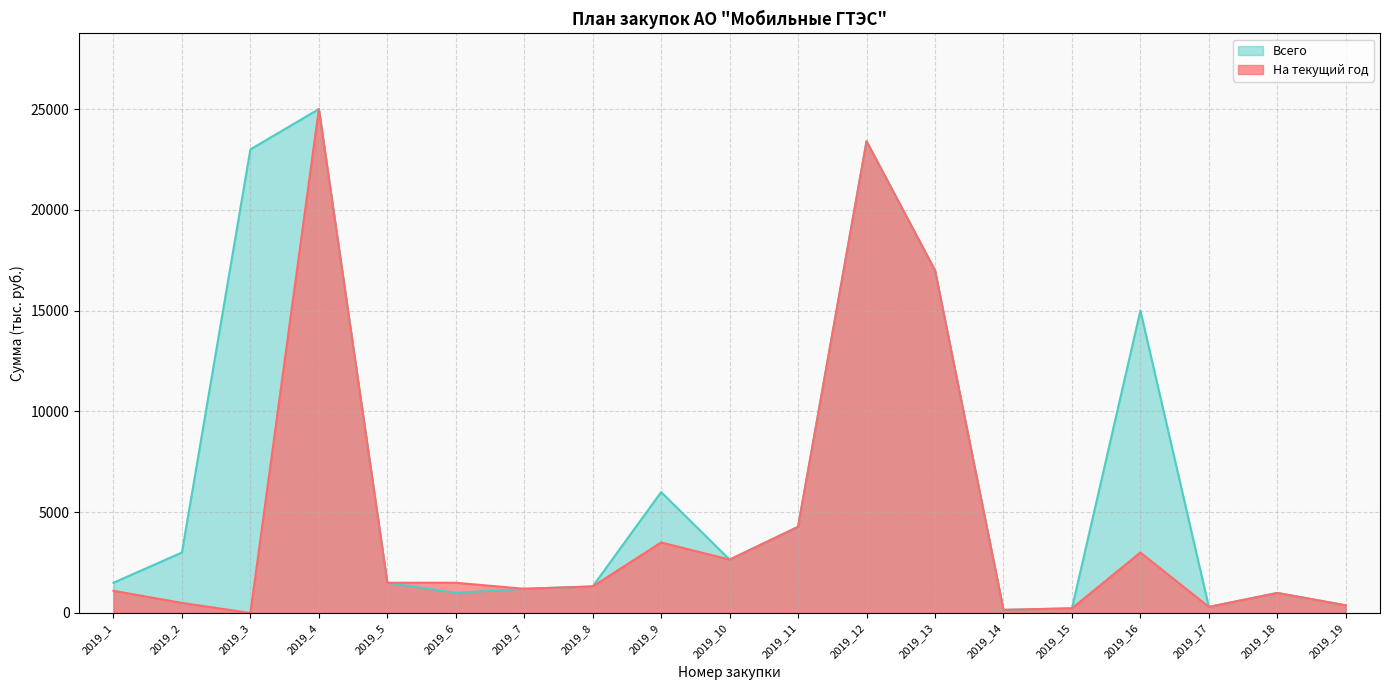

At which category does На текущий год reach its first local valley?

2019_3